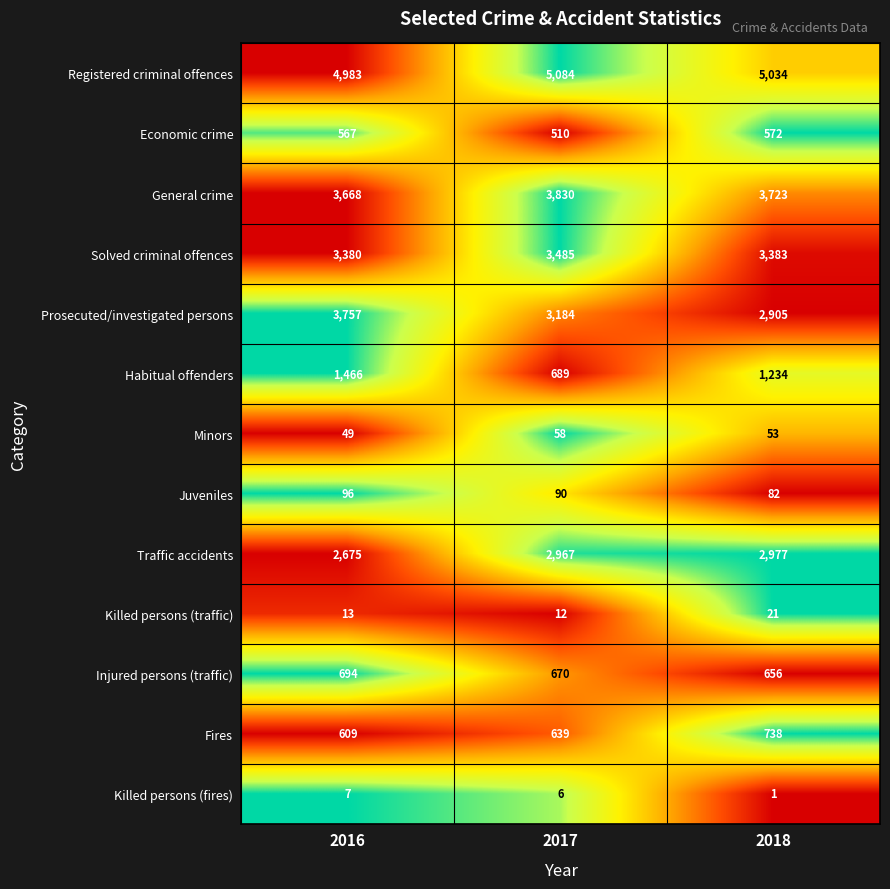

What is the sum of all General crime values?

11221